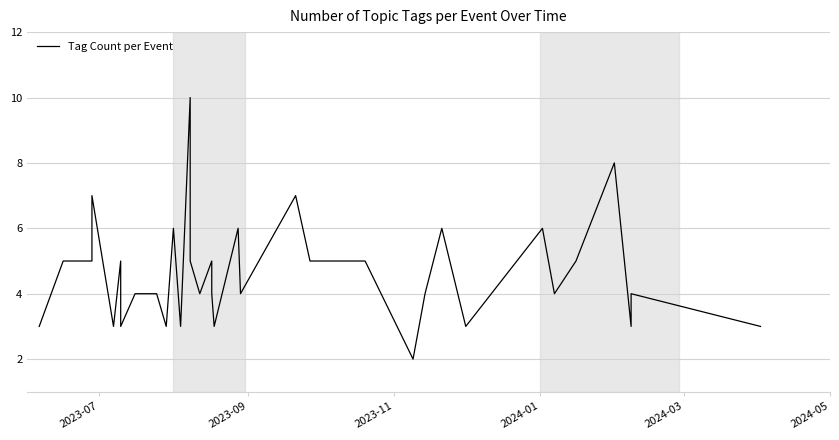

What position from the left is 2024-01?

4